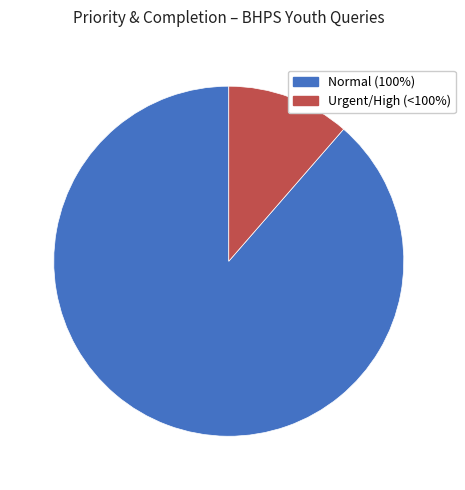

Does any single category account for the majority?

Yes